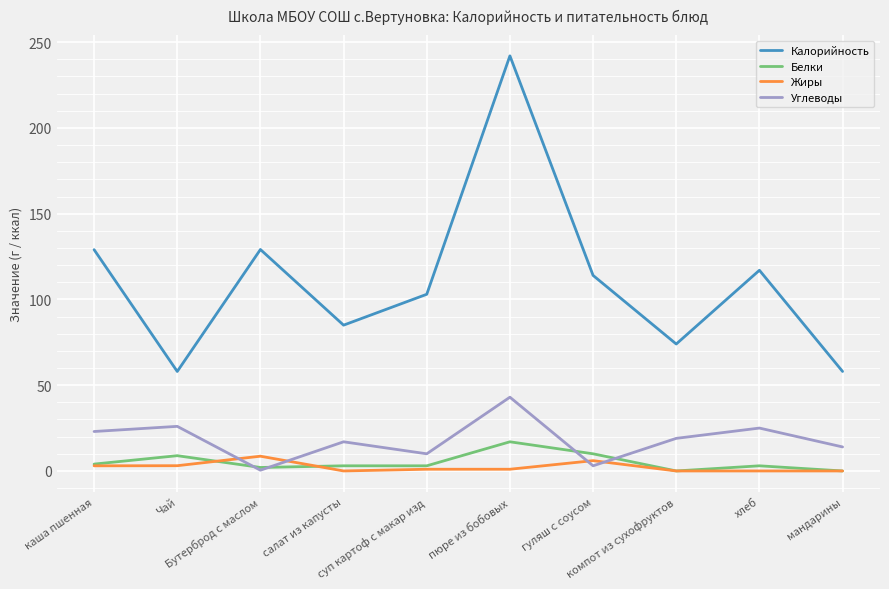

True or false: Калорийность and Белки intersect in this chart.

False